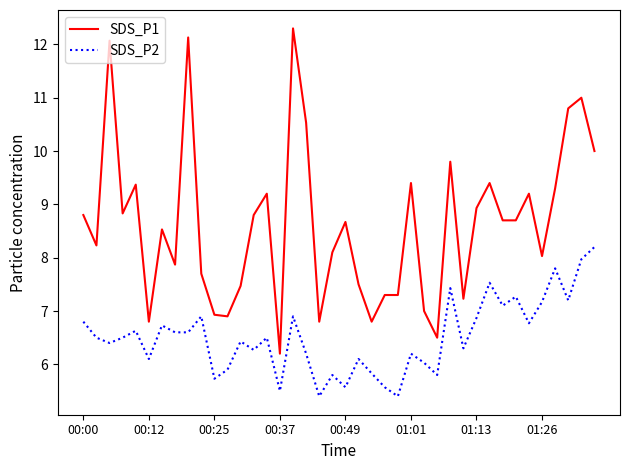

What is the maximum value shown in the chart?

12.3